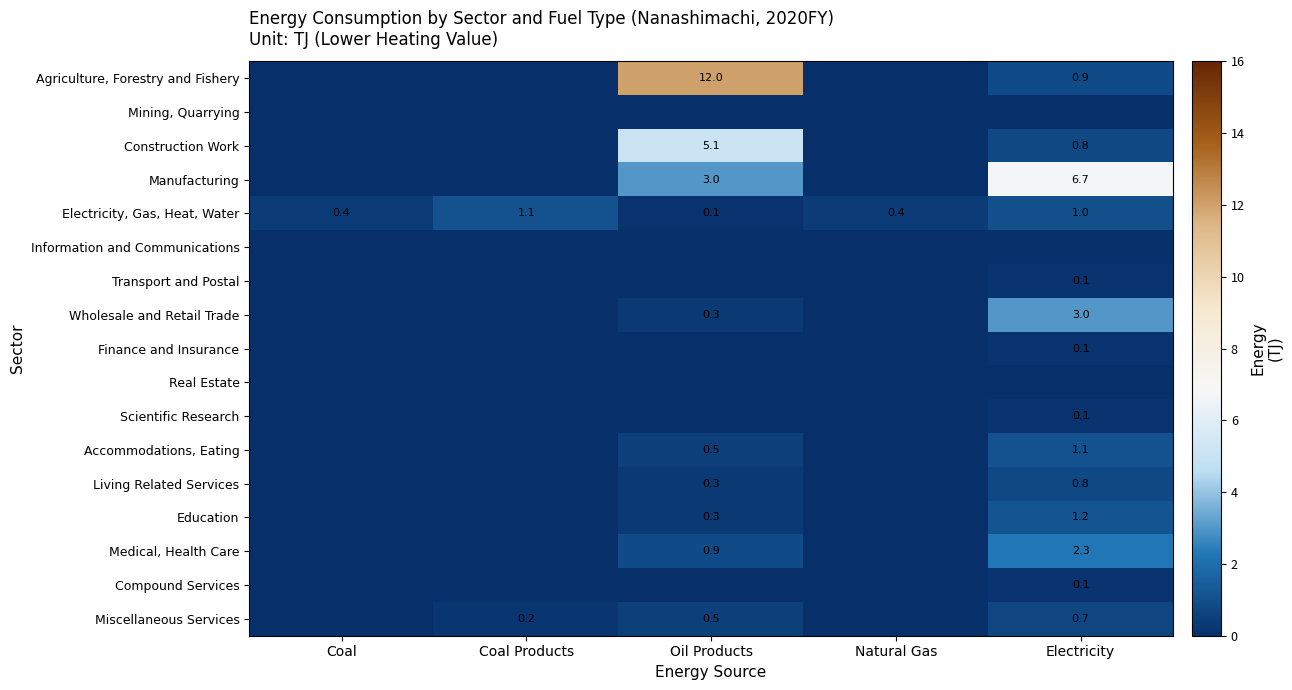

Which has a higher value, Oil Products or Coal Products?

Oil Products